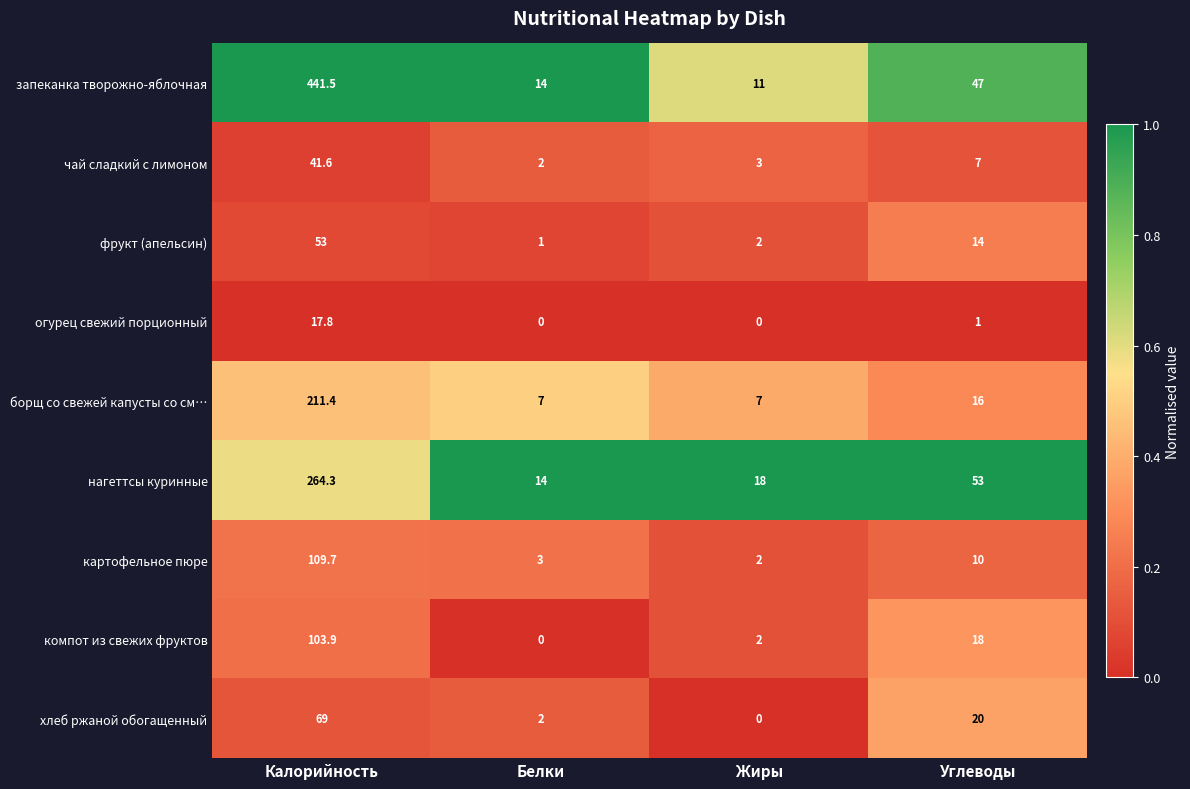

What is the difference between the highest and lowest values at Белки?

14.0